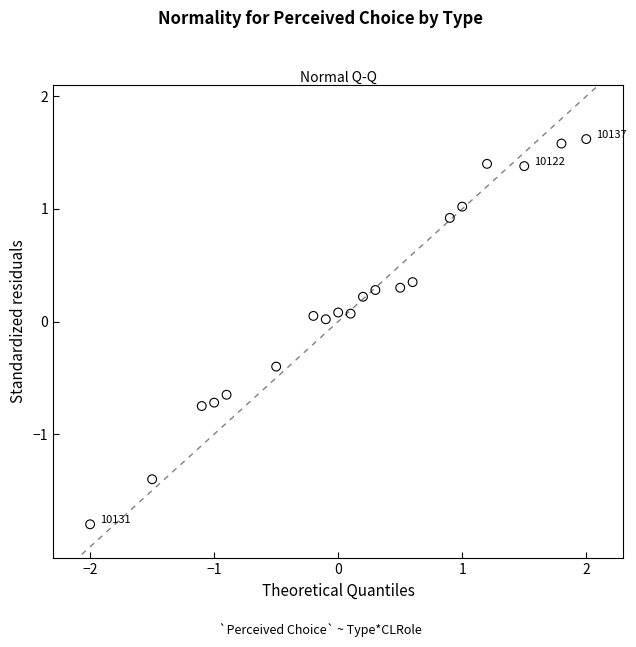

What is the range of Y values (max minus min)?

3.4